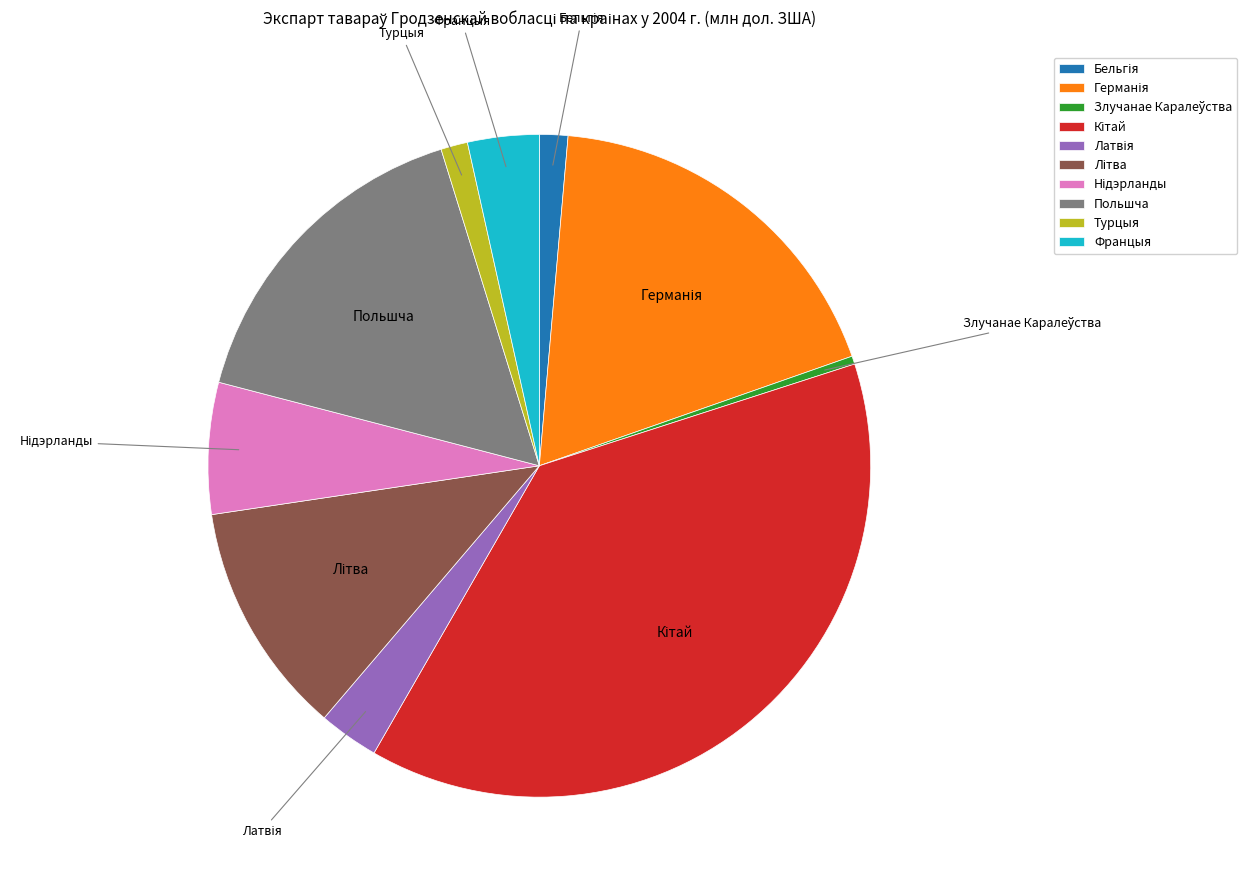

Which has a higher value, Францыя or Турцыя?

Францыя